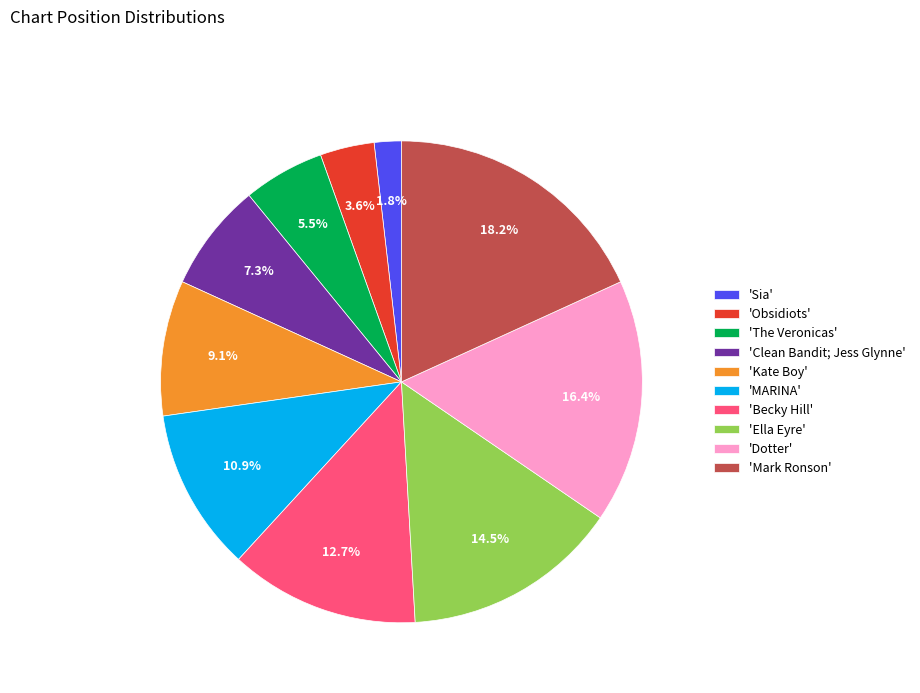

Combined, do 'Dotter' and 'Sia' account for over 50%?

No